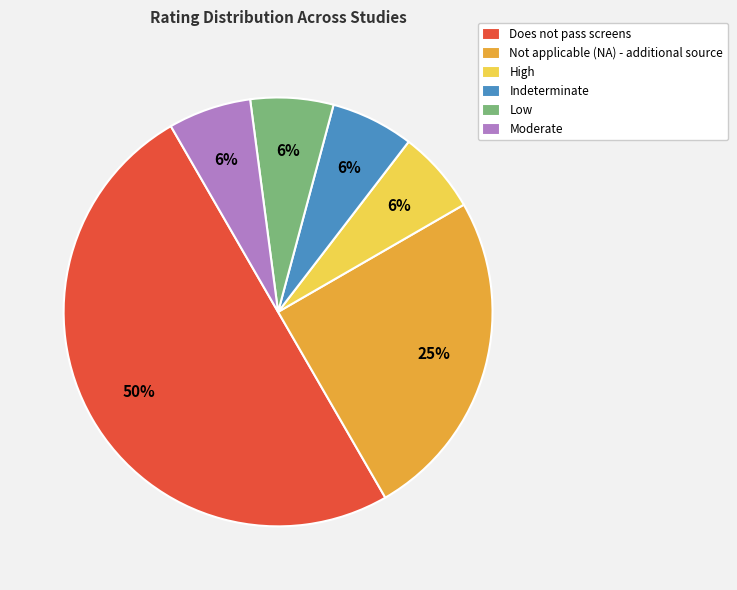

True or false: Moderate accounts for 1% of the total.

False